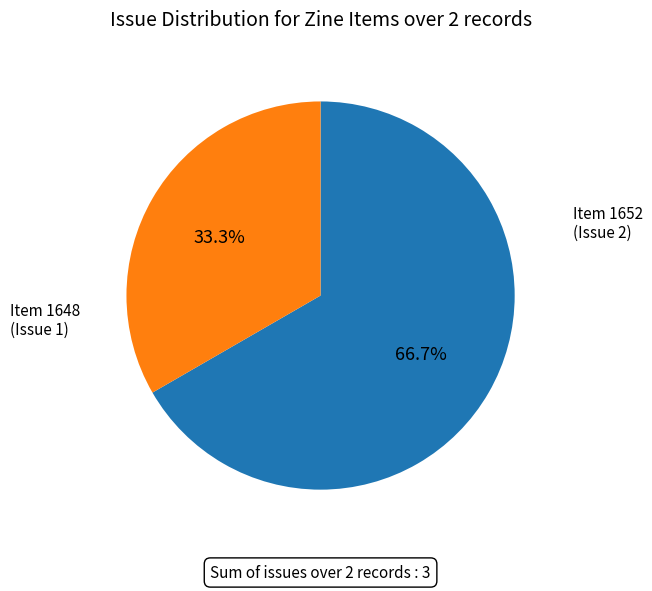

Count the number of slices in the pie.

2